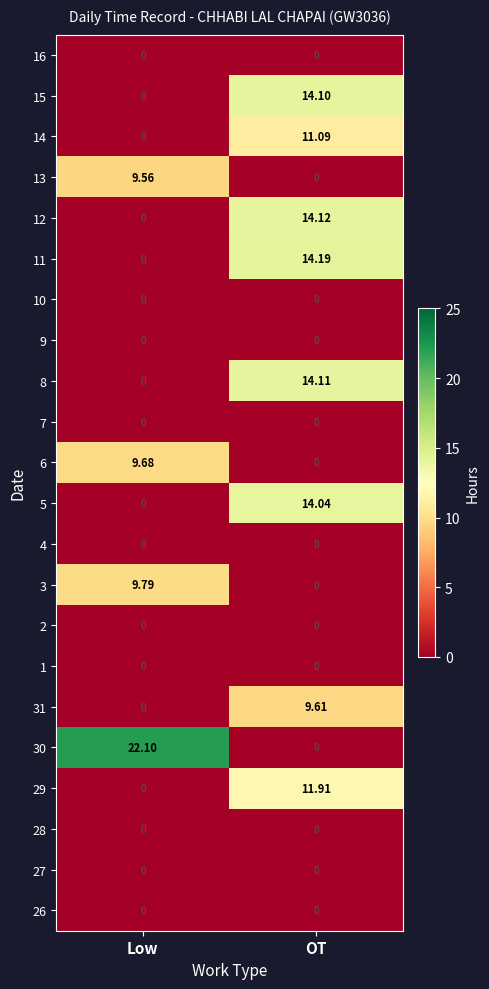

Which label corresponds to the largest value in the chart?

Low